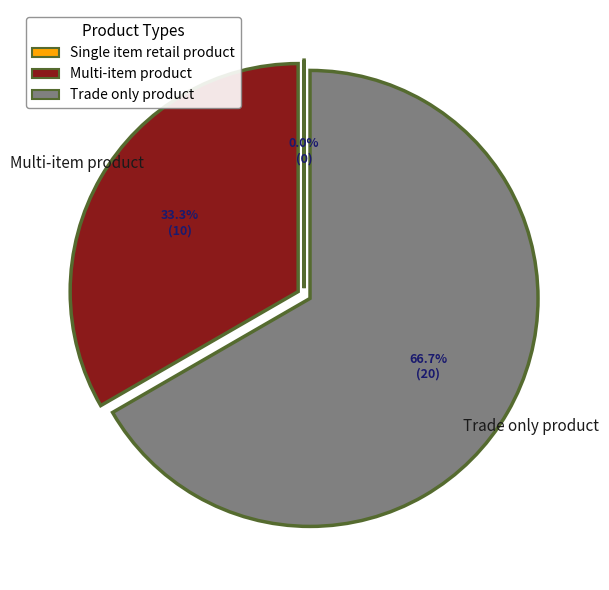

Which category has the biggest portion of the pie?

Trade only product